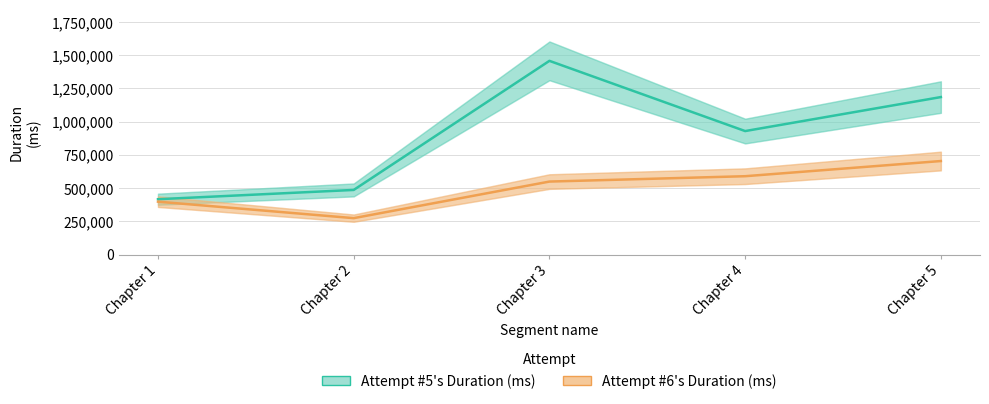

Rank the series by their average value, from lowest to highest.

Attempt #6's Duration (ms), Attempt #5's Duration (ms)